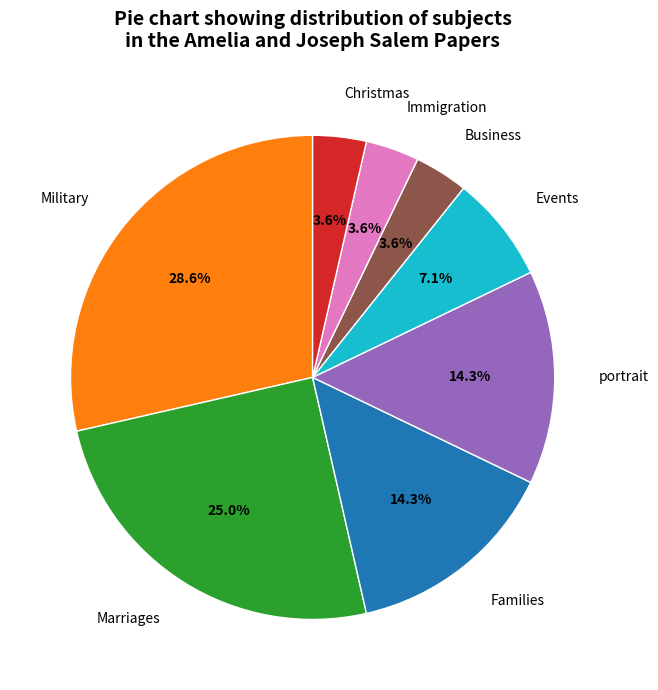

Is there a majority slice in this chart?

No